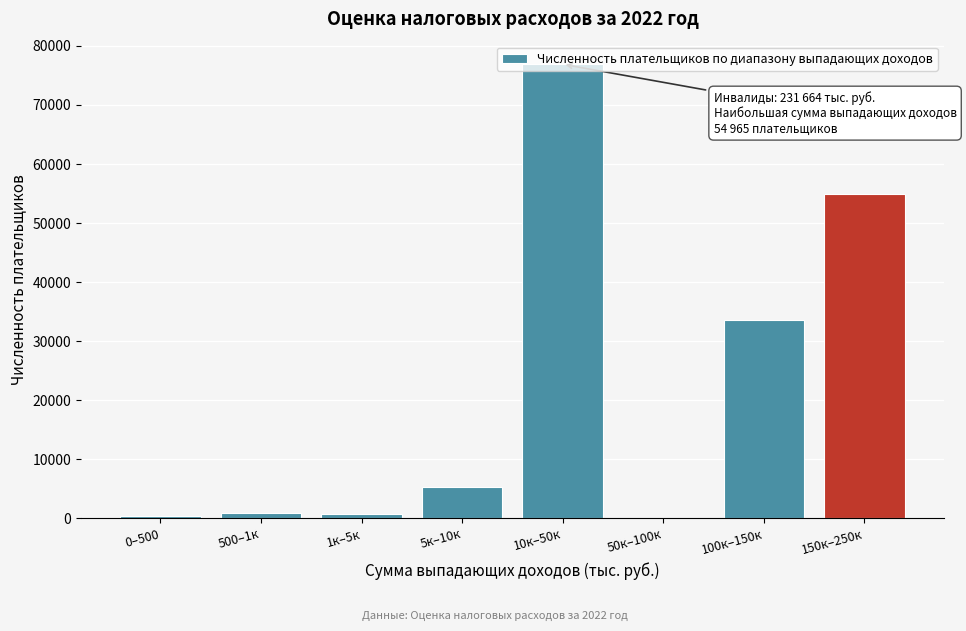

What is the sum of all values?

172532